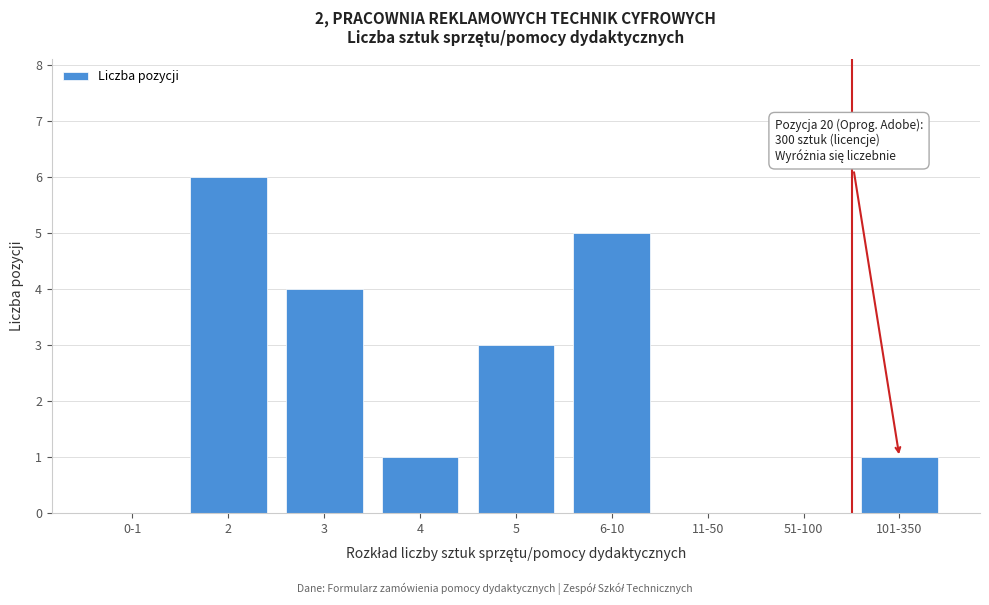

Reading left to right, list all the values displayed in this chart.

0-1=0	2=6	3=4	4=1	5=3	6-10=5	11-50=0	51-100=0	101-350=1